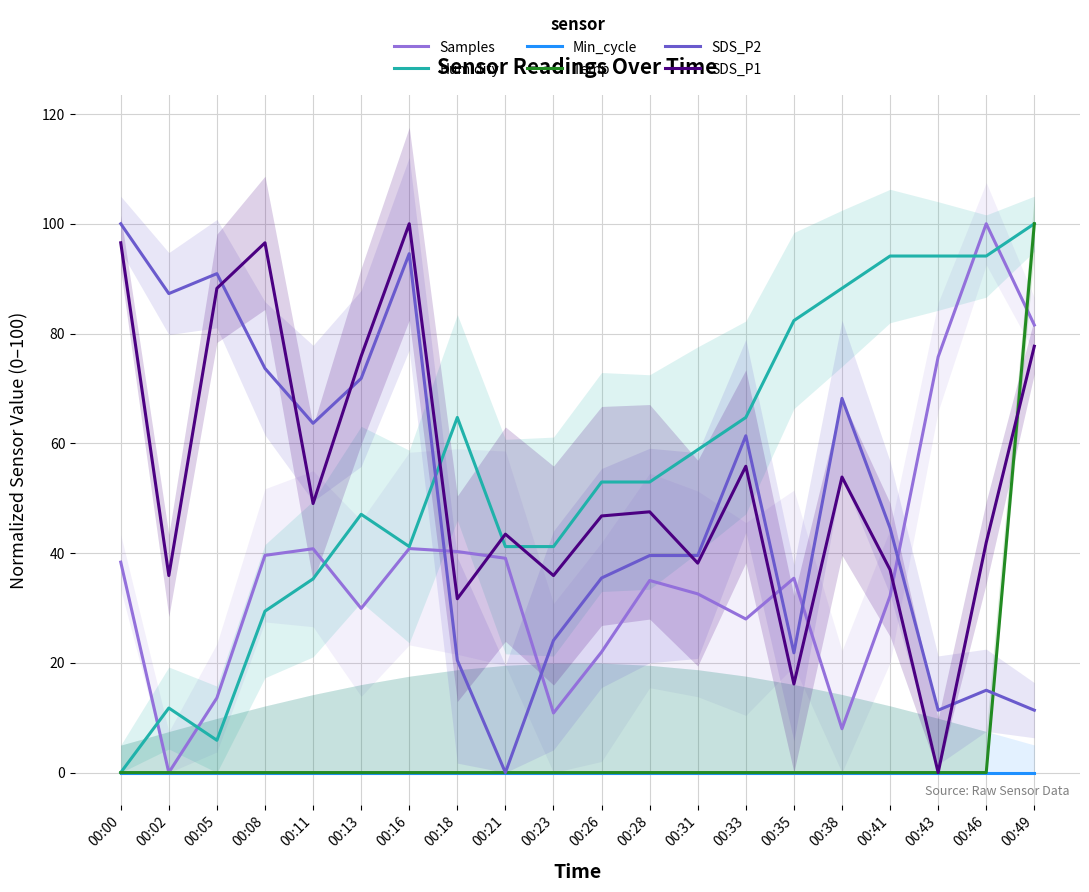

List the labels in order of SDS_P2 value, smallest first.

00:21, 00:43, 00:49, 00:46, 00:18, 00:35, 00:23, 00:26, 00:28, 00:31, 00:41, 00:33, 00:11, 00:38, 00:13, 00:08, 00:02, 00:05, 00:16, 00:00